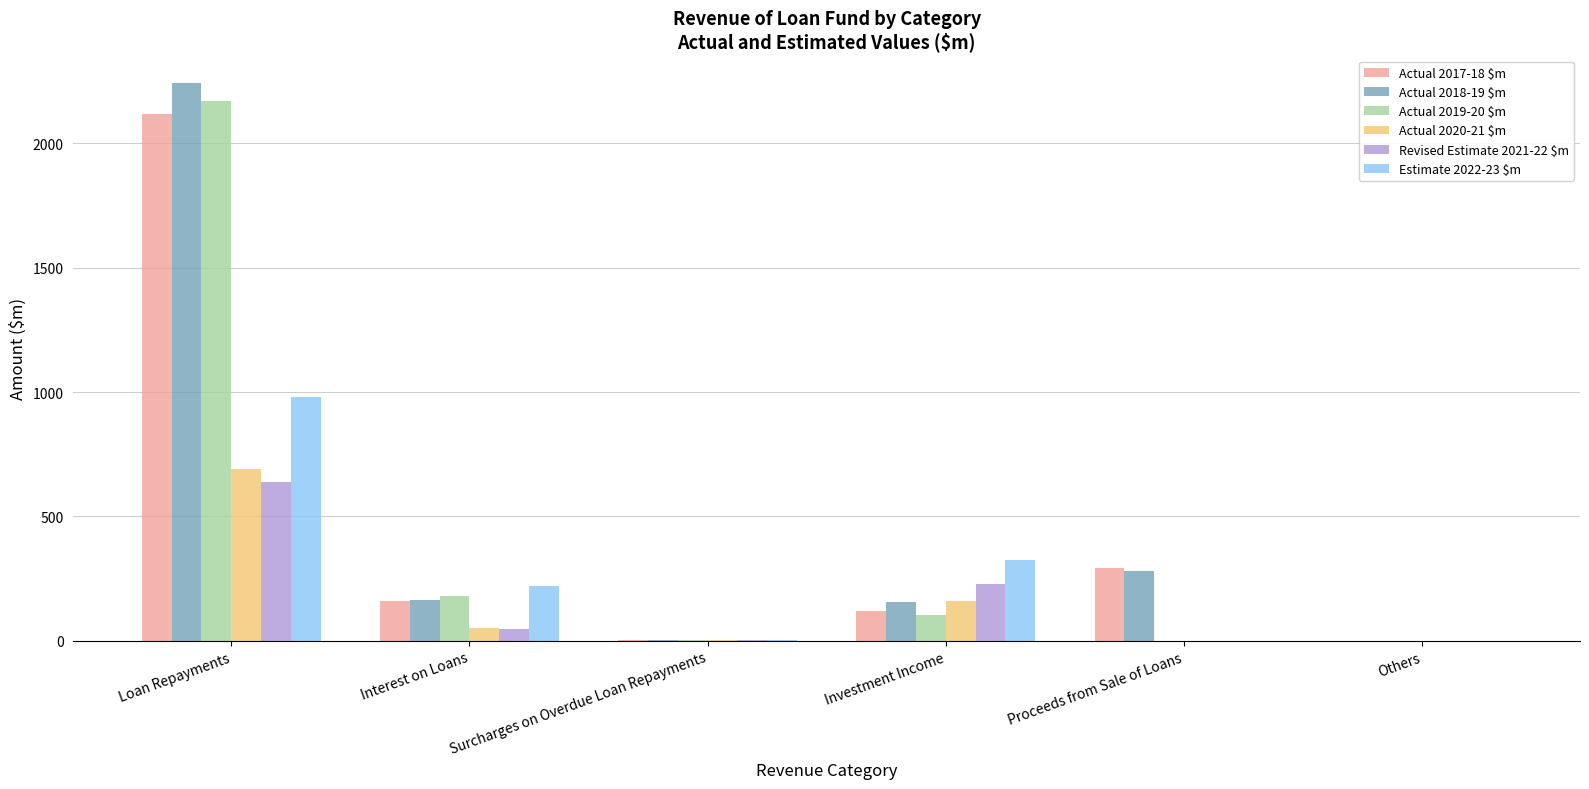

At which category is the sum across all series the highest?

Loan Repayments